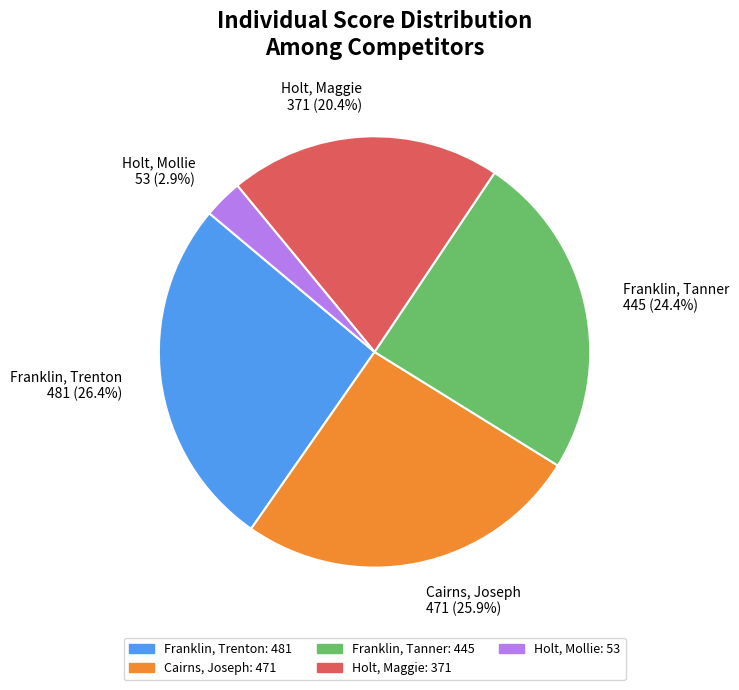

Is it true that Cairns, Joseph is 15% of the pie?

False